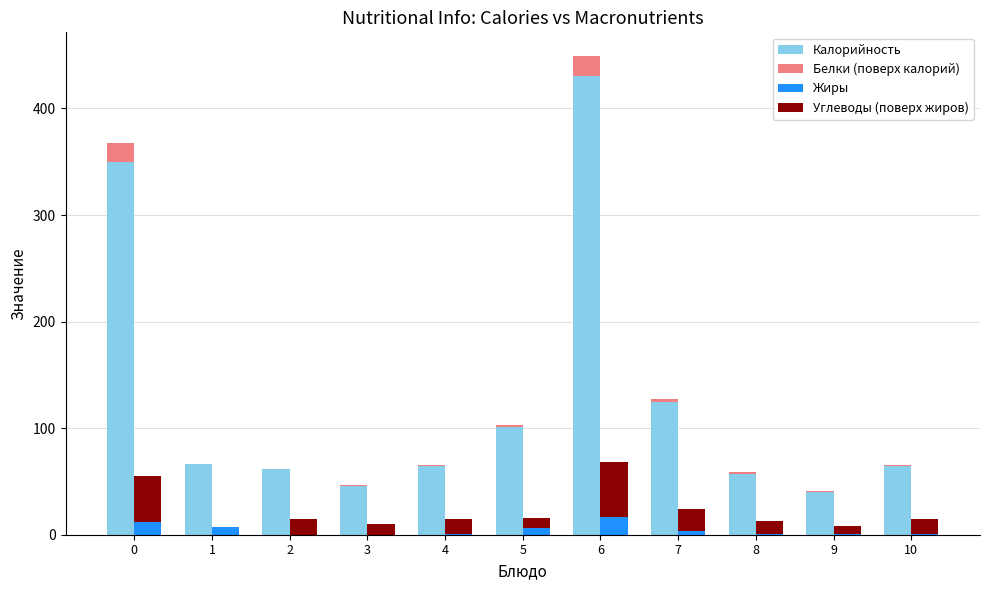

How many distinct data groups are displayed?

4